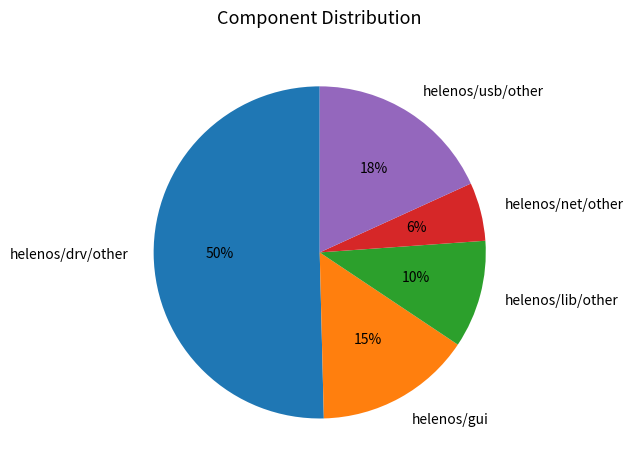

Which category has the smallest portion of the pie?

helenos/net/other